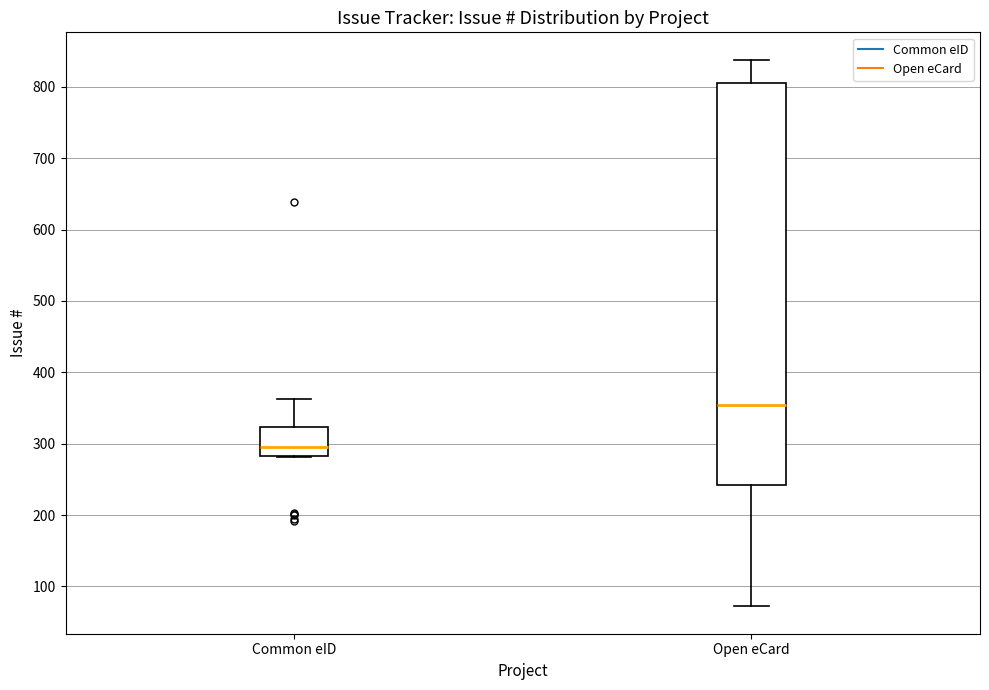

Where does the median line of the box for Common eID sit on the y-axis? The values are not printed on the chart, so give them approximately, as read against the axis.

300